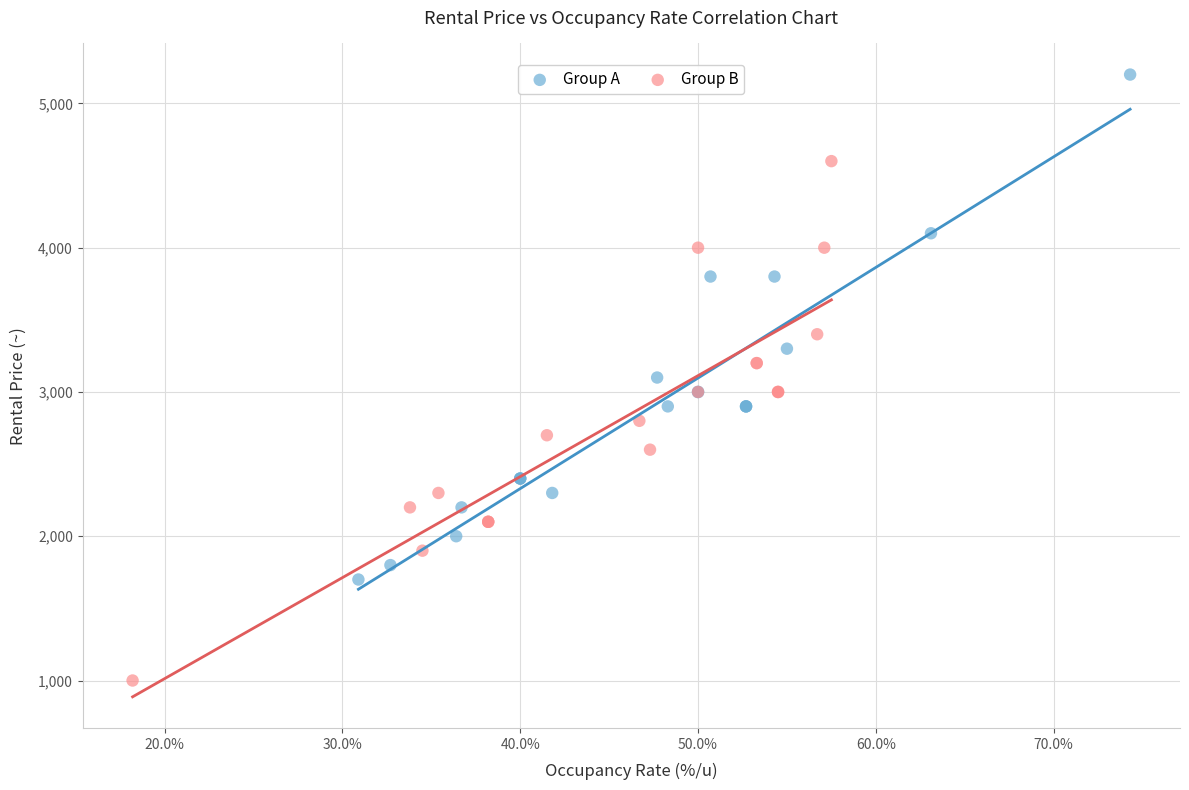

Which series reaches the minimum Y coordinate?

Group B